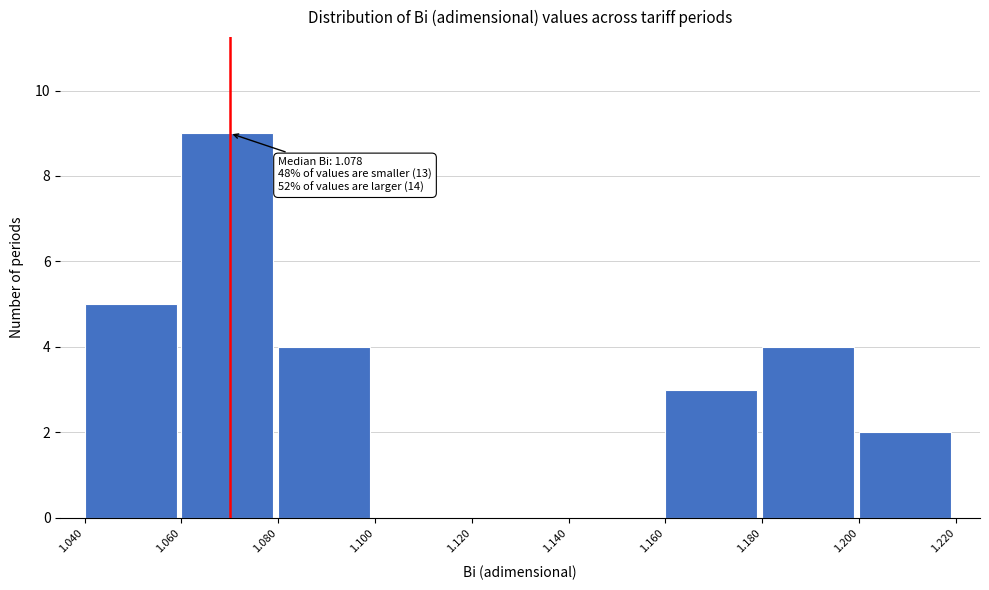

Over which range of the x-axis is the bar tallest?

1.060 to 1.080